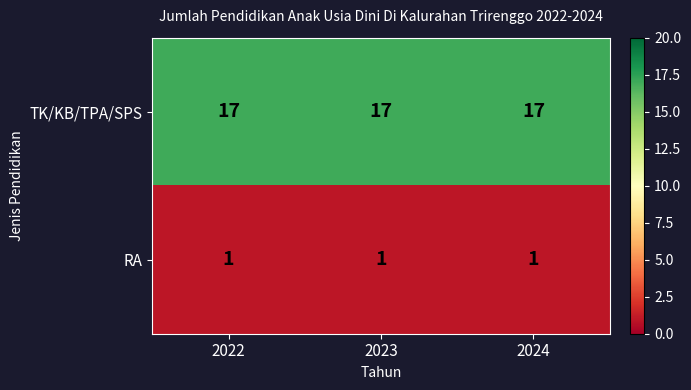

What is the spread (max minus min) of values at 2023?

16